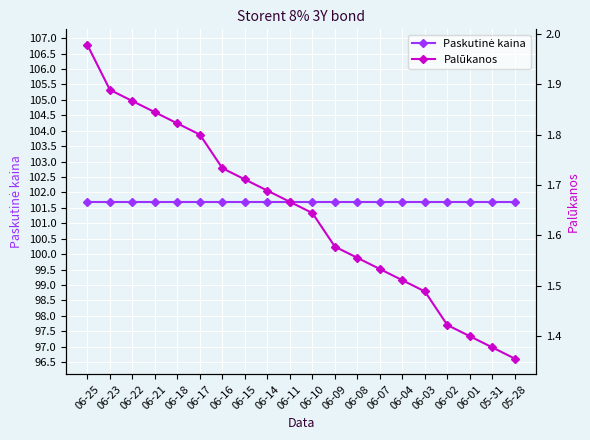

What value does the Palūkanos series have at 06-23?

1.9